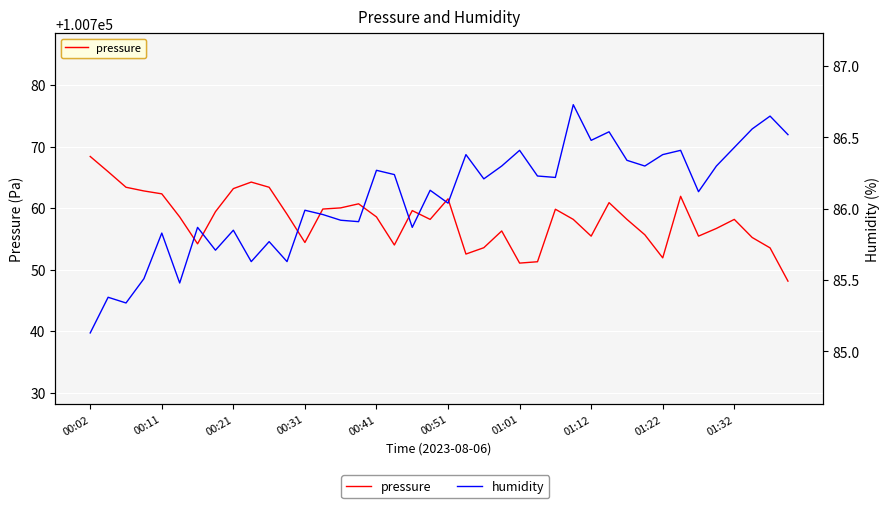

List the series in order of their overall mean, lowest first.

humidity, pressure